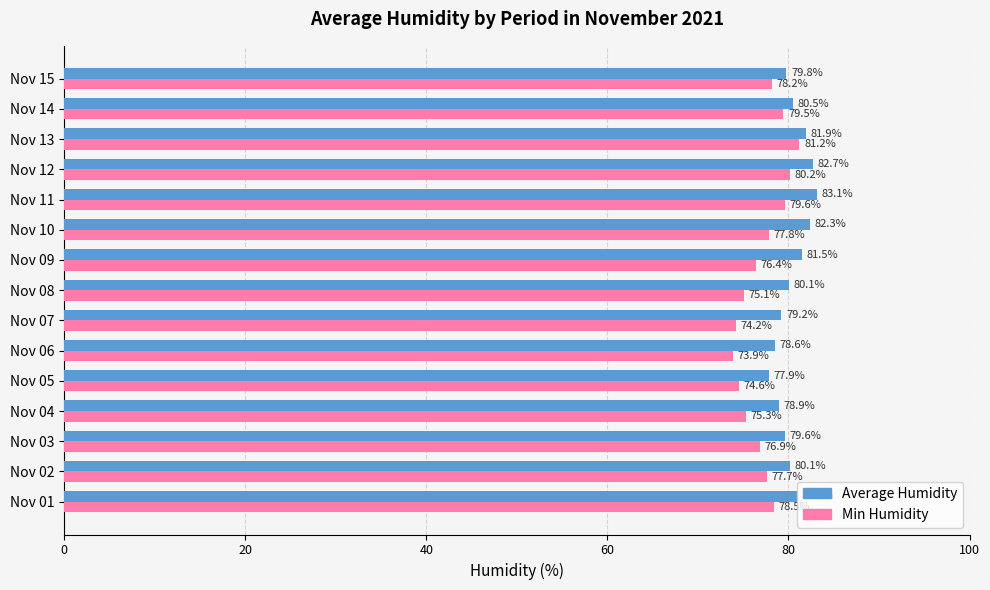

How many series are shown in this chart?

2